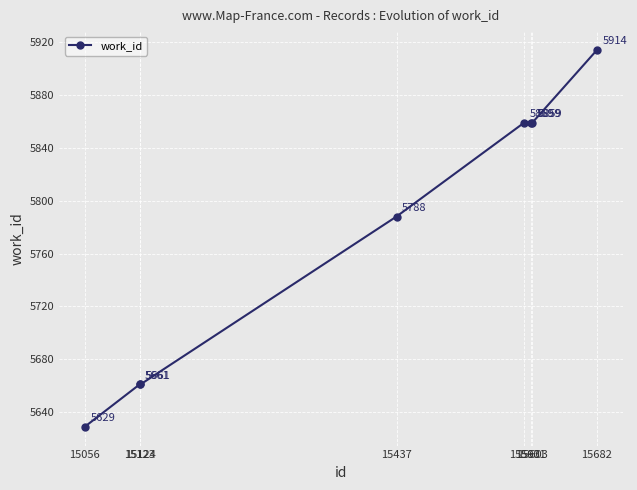

True or false: the data shows 5859 at 15593.

True